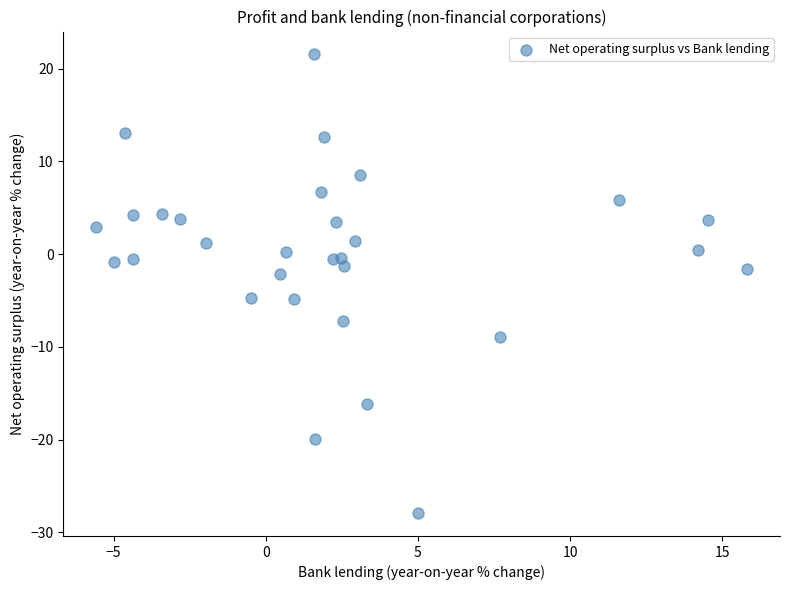

What is the range of Y values (max minus min)?

49.5